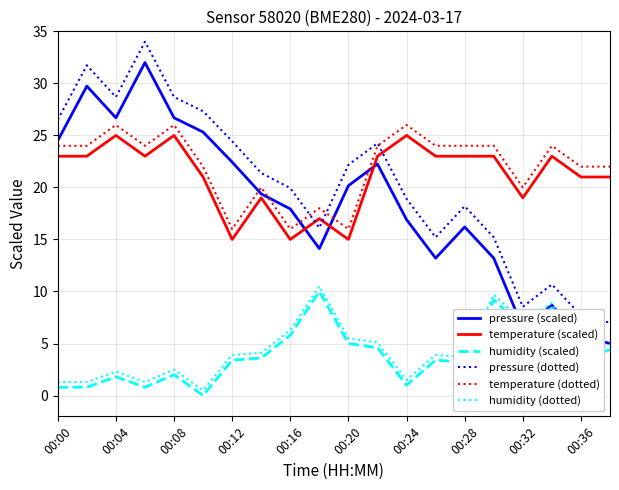

True or false: temperature (scaled) and humidity (scaled) intersect in this chart.

False